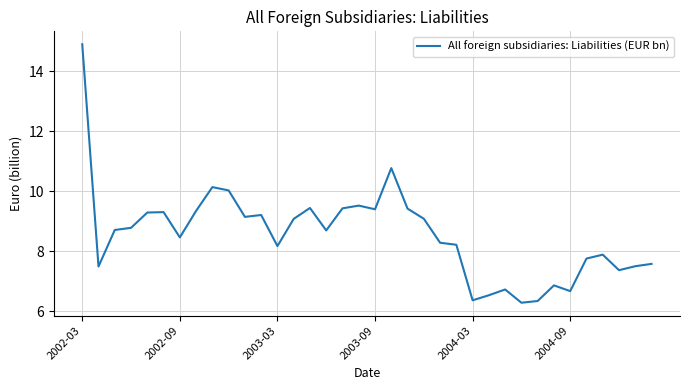

What is the smallest value displayed?

6.3